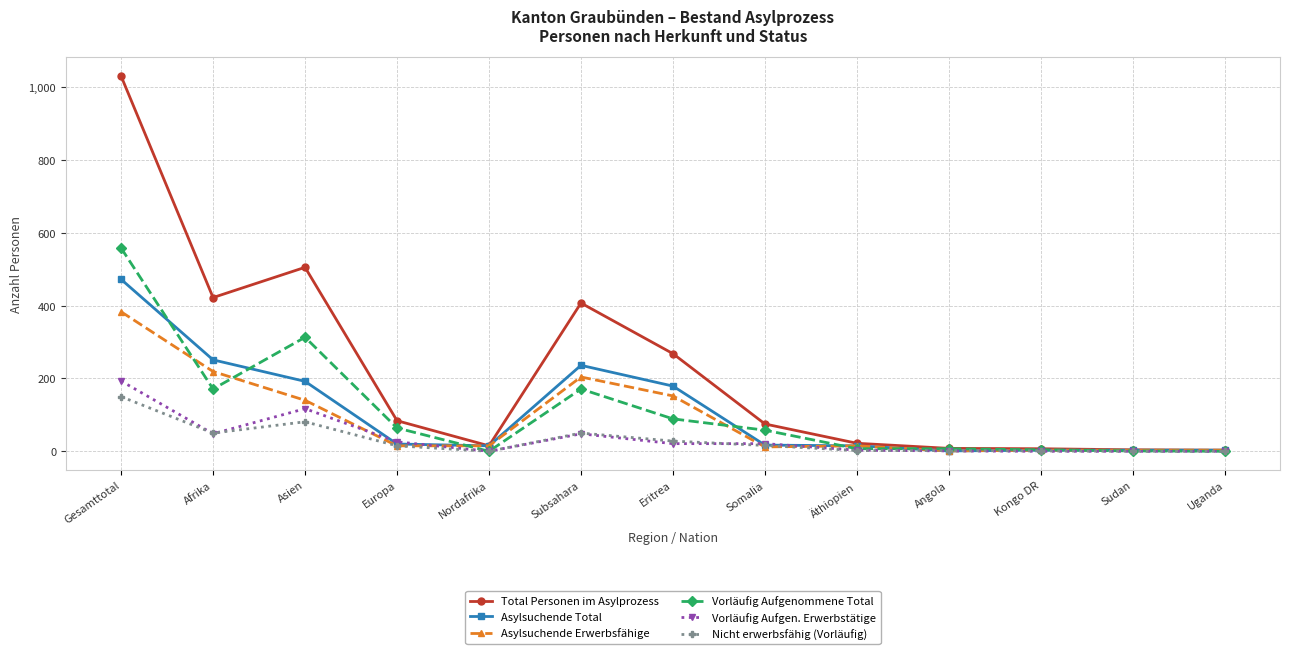

Where does the Total Personen im Asylprozess series first go above 75?

Gesamttotal